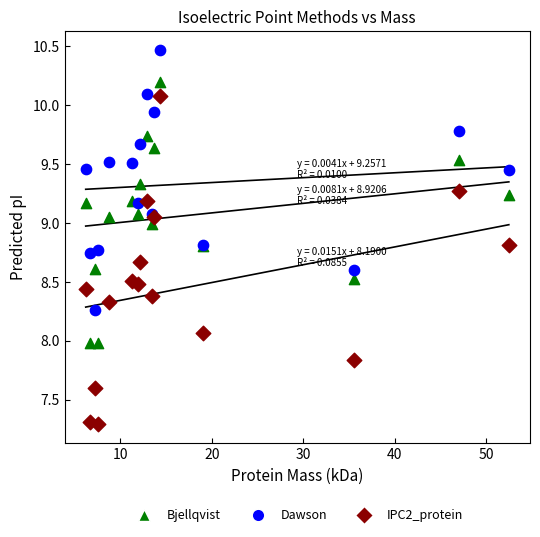

Which series contains the lowest Y value?

IPC2_protein